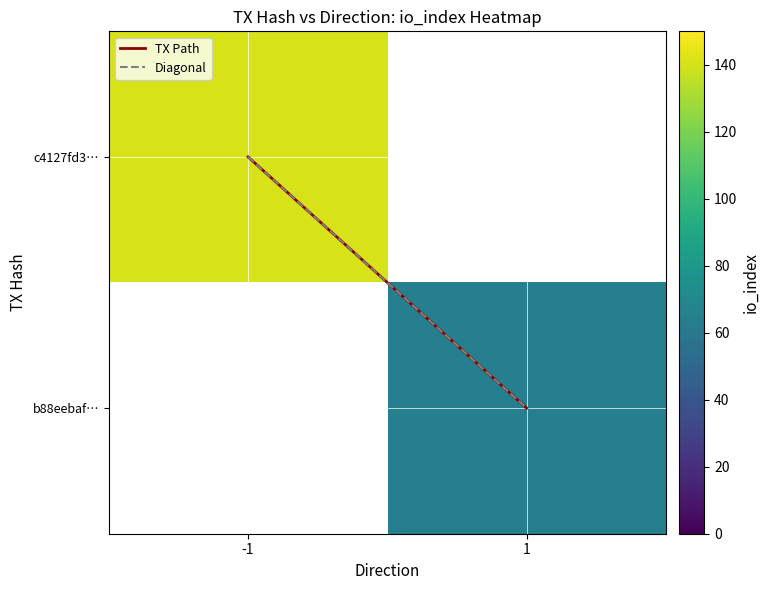

How many values in c4127fd3… are above zero?

1